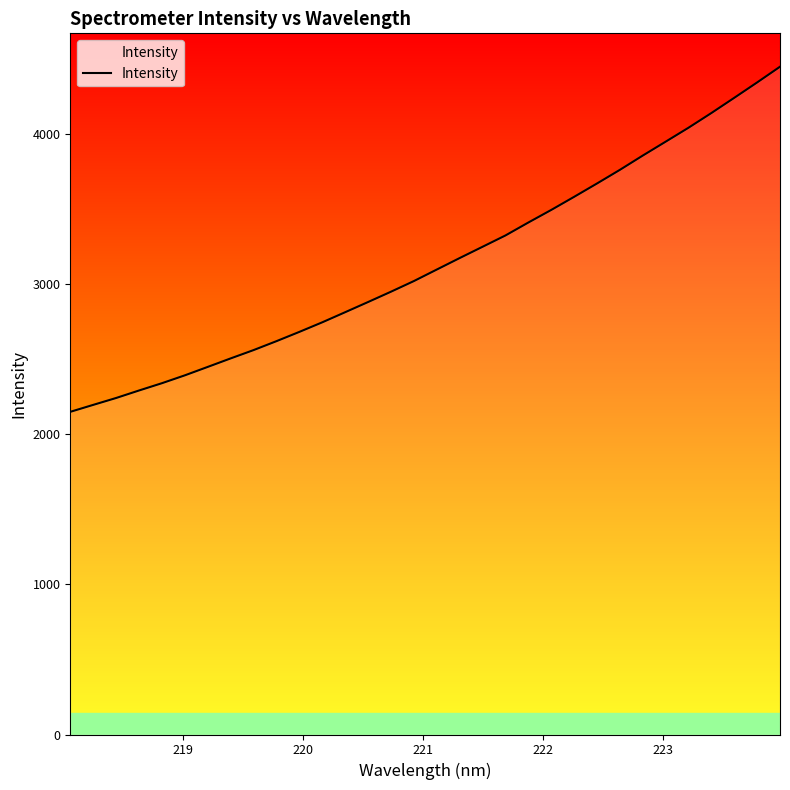

What is the minimum value shown in the chart?

2147.7